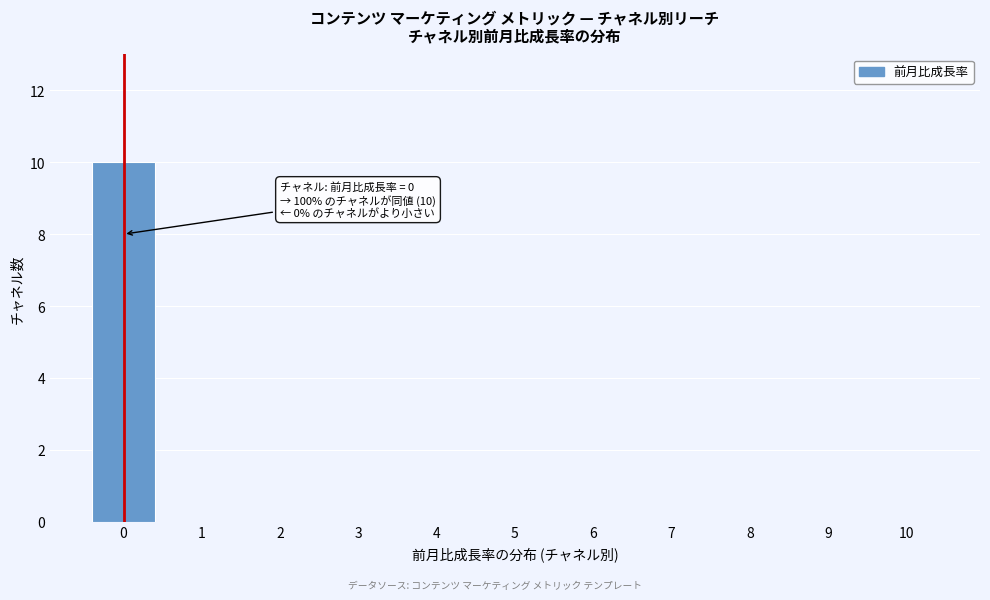

Reading left to right, list all the values displayed in this chart.

0=10	1=0	2=0	3=0	4=0	5=0	6=0	7=0	8=0	9=0	10=0